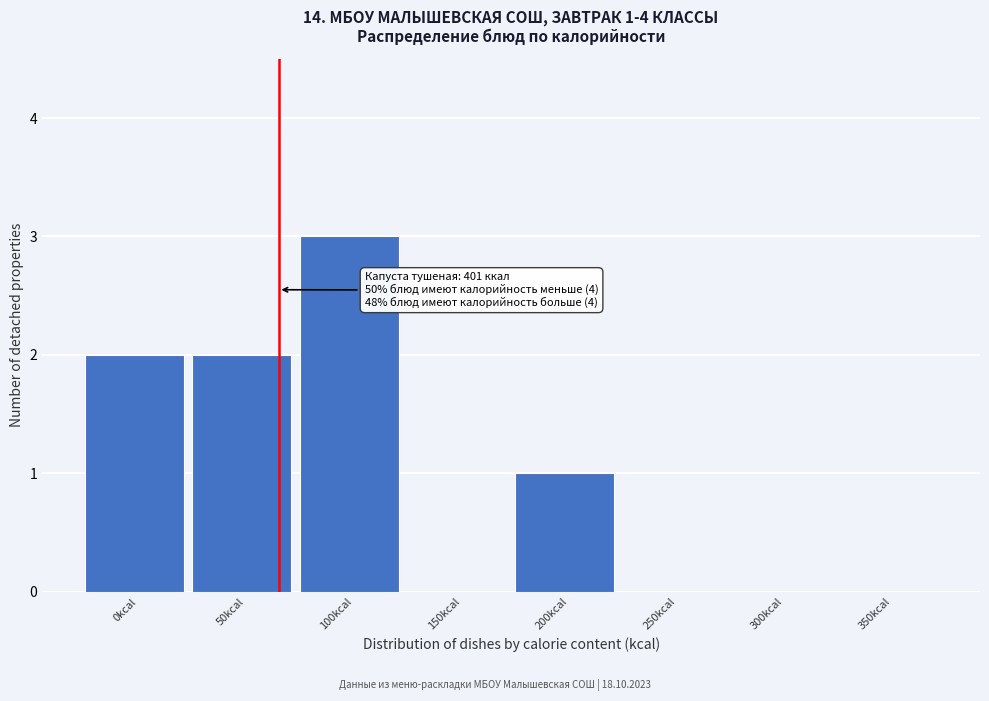

Reading right to left, transcribe all the data shown in this chart.

350kcal=0	300kcal=0	250kcal=0	200kcal=1	150kcal=0	100kcal=3	50kcal=2	0kcal=2